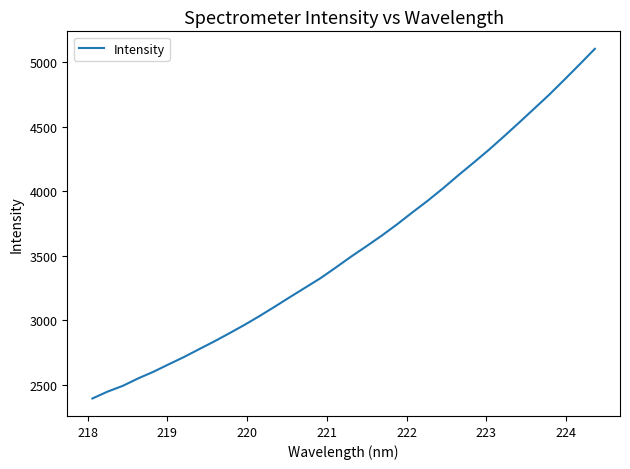

How many values are below 3494?

17